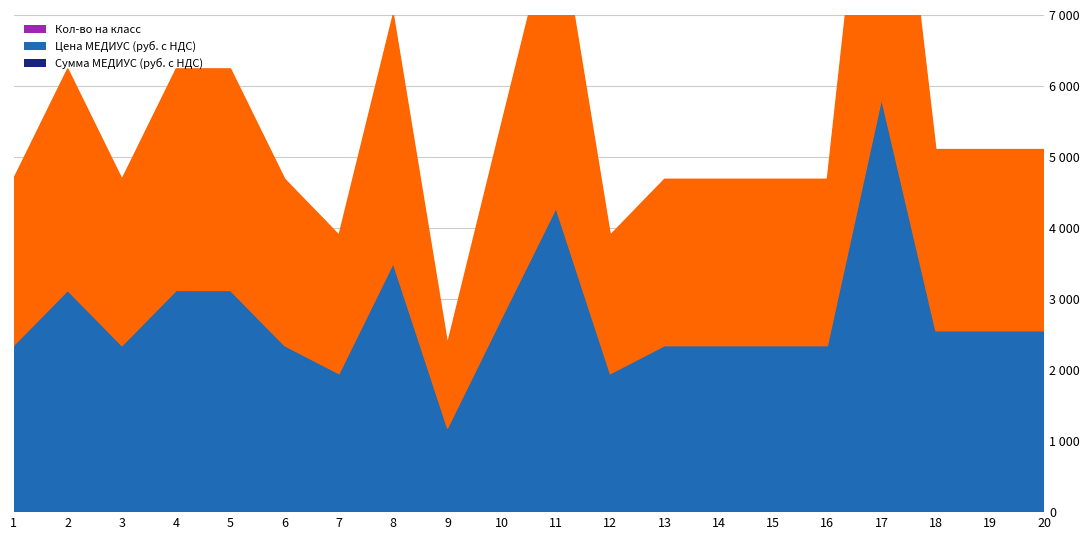

What is the difference between the second highest and second lowest values in the Сумма МЕДИУС (руб. с НДС) series?

2331